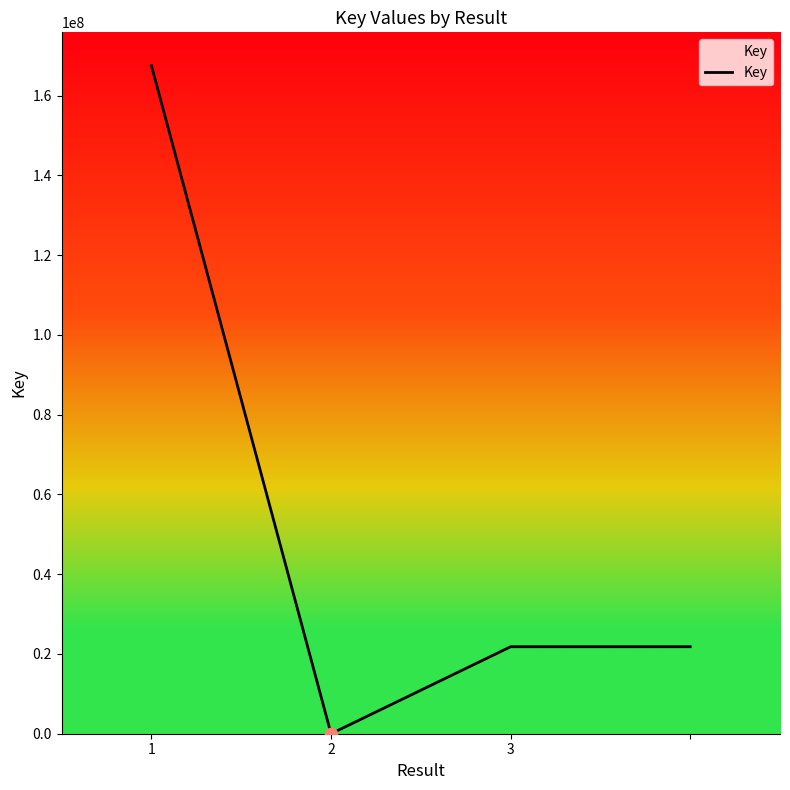

What is the greatest value displayed?

167505332